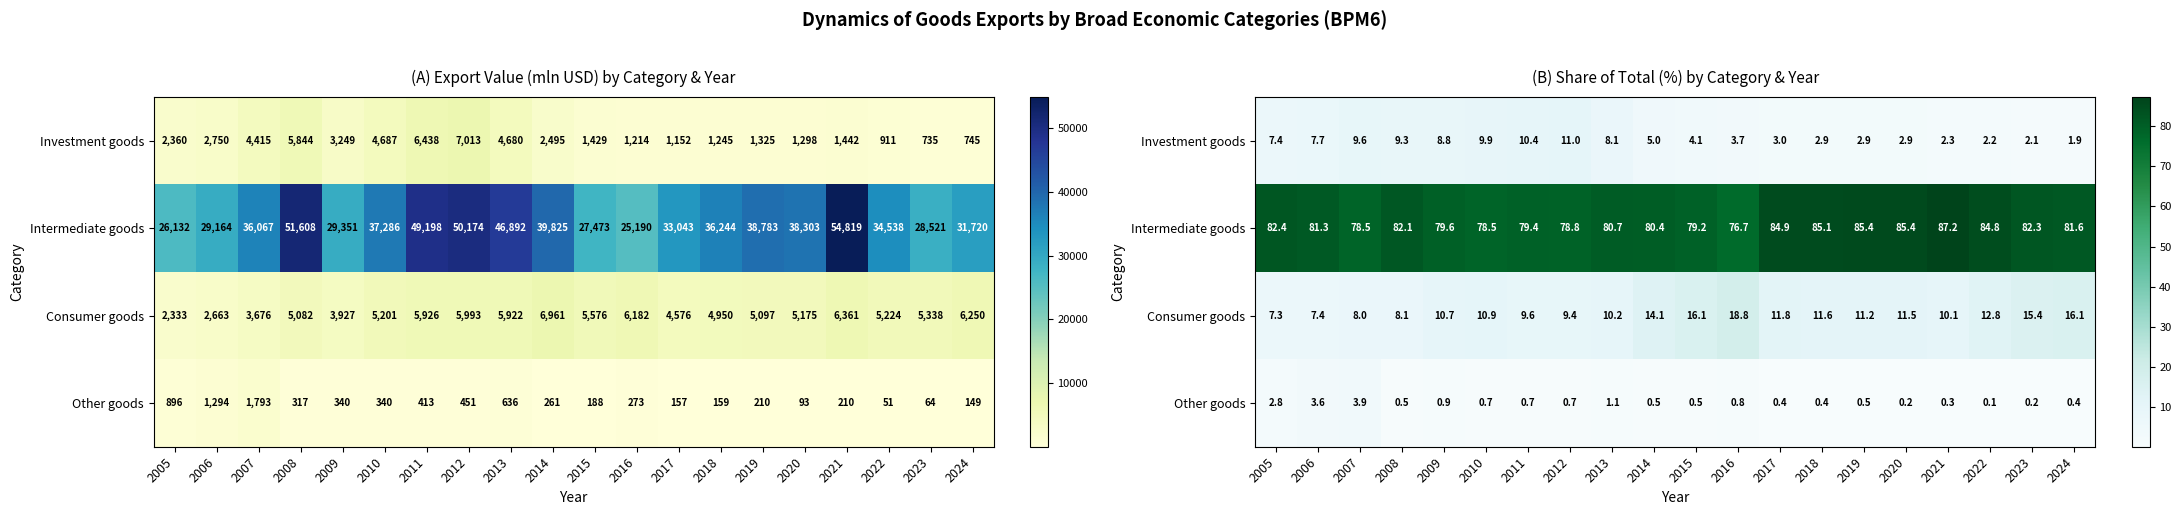

Rank the series at 2022 from highest to lowest value.

Intermediate goods, Consumer goods, Investment goods, Other goods